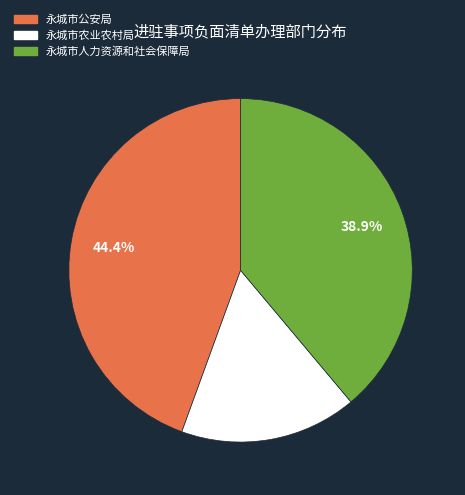

What is the total percentage of 永城市农业农村局 and 永城市公安局?

61.1%